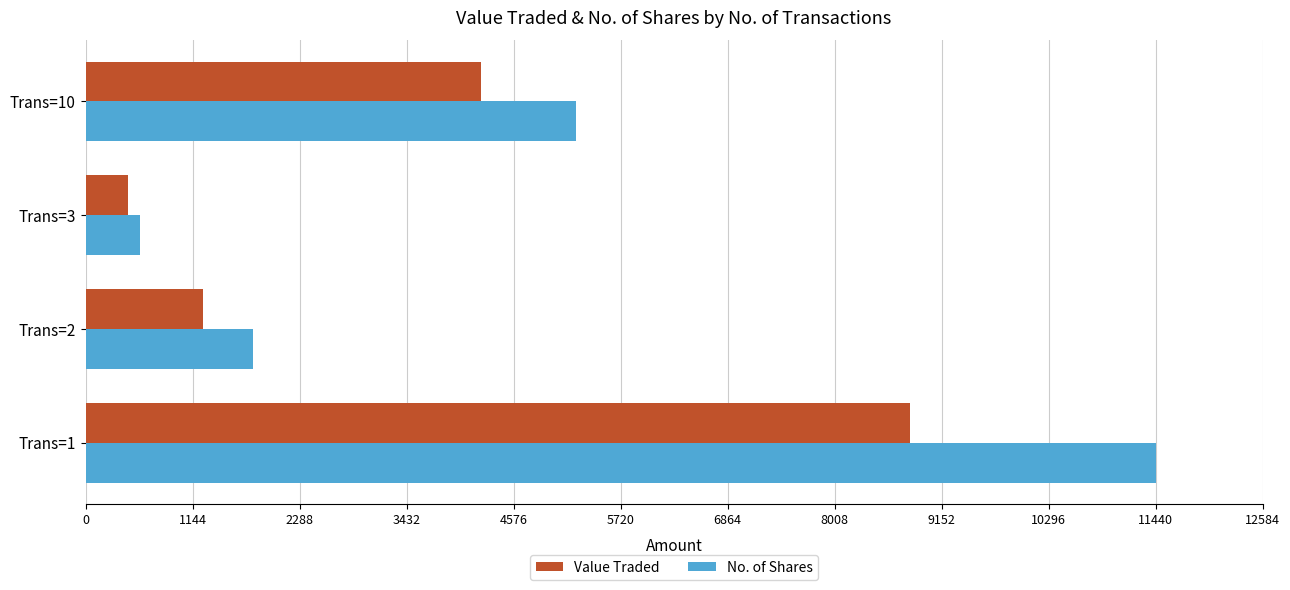

Is the value of Value Traded at Trans=3 greater than the value of No. of Shares at Trans=2?

No